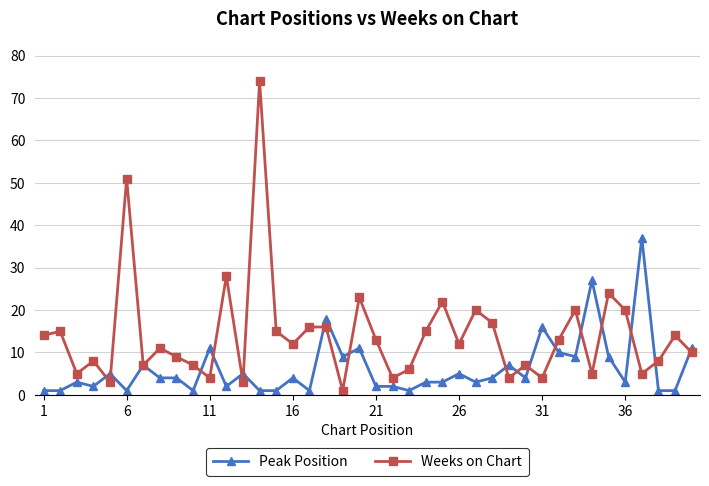

Does the chart display data point markers on the line(s)?

Yes